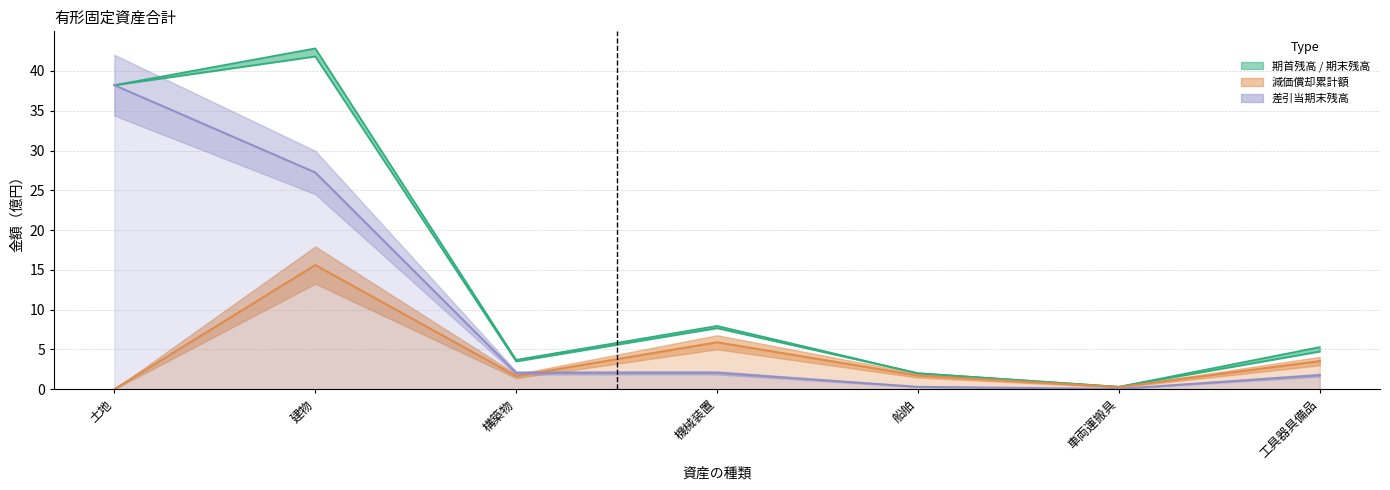

True or false: 差引当期末残高 and 期末残高 intersect in this chart.

False